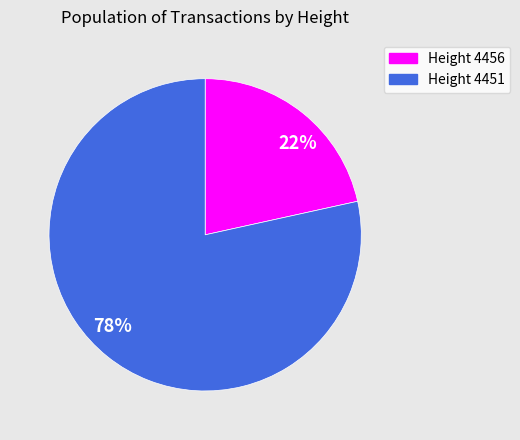

Between 78% and 22%, which is larger?

78%